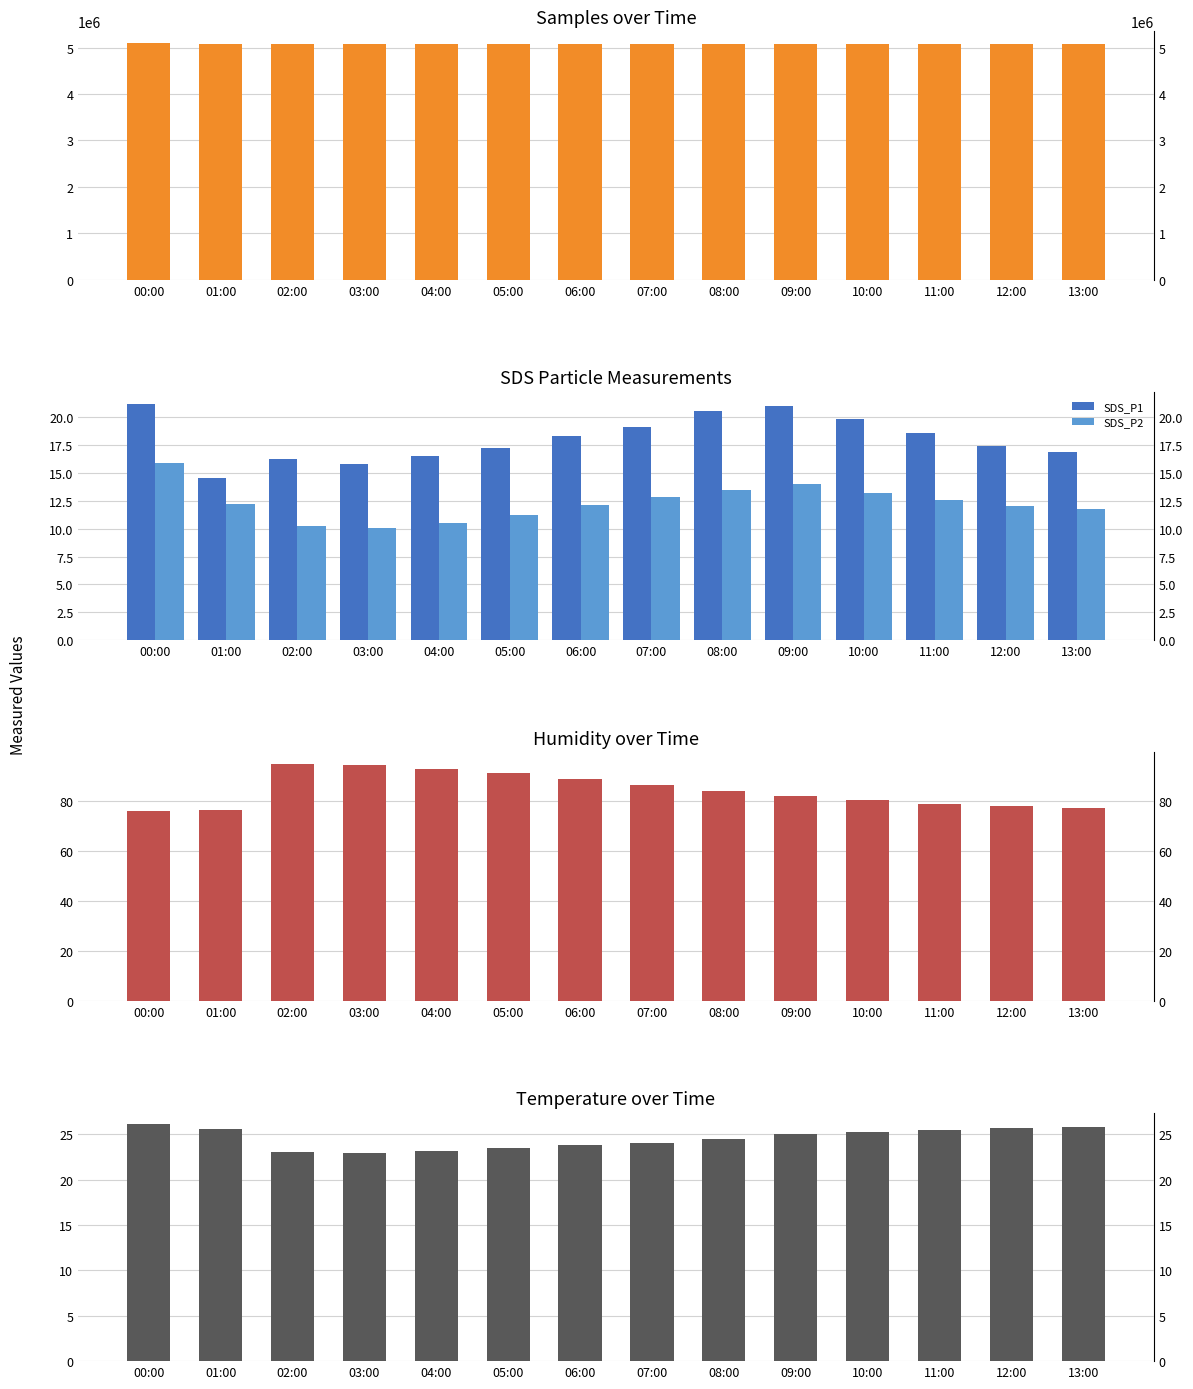

Reading right to left, what are all the values shown in this chart?

Samples: 13:00=5073200.0	12:00=5073800.0	11:00=5074200.0	10:00=5074800.0	09:00=5075200.0	08:00=5075800.0	07:00=5076200.0	06:00=5076800.0	05:00=5077200.0	04:00=5077900.0	03:00=5078500.0	02:00=5079138.0	01:00=5080990.0	00:00=5094591.0
SDS_P1: 13:00=16.9	12:00=17.4	11:00=18.6	10:00=19.8	09:00=21.0	08:00=20.5	07:00=19.1	06:00=18.3	05:00=17.2	04:00=16.5	03:00=15.8	02:00=16.2	01:00=14.5	00:00=21.2
SDS_P2: 13:00=11.8	12:00=12.0	11:00=12.6	10:00=13.2	09:00=14.0	08:00=13.5	07:00=12.8	06:00=12.1	05:00=11.2	04:00=10.5	03:00=10.1	02:00=10.2	01:00=12.2	00:00=15.8
Humidity: 13:00=77.5	12:00=78.0	11:00=79.0	10:00=80.5	09:00=82.0	08:00=84.0	07:00=86.5	06:00=89.0	05:00=91.5	04:00=93.0	03:00=94.5	02:00=95.0	01:00=76.7	00:00=76.1
Temp: 13:00=25.8	12:00=25.7	11:00=25.5	10:00=25.3	09:00=25.0	08:00=24.5	07:00=24.1	06:00=23.8	05:00=23.5	04:00=23.2	03:00=23.0	02:00=23.1	01:00=25.6	00:00=26.1